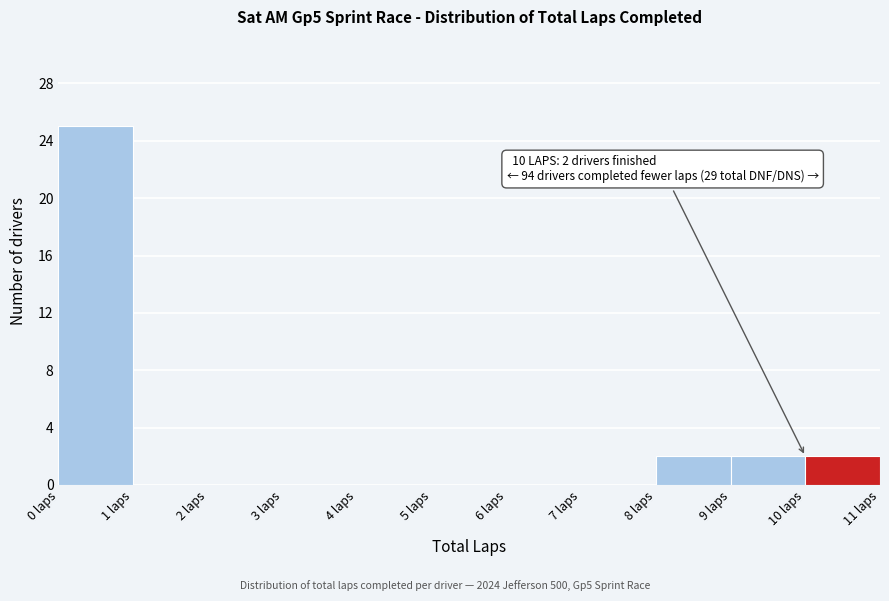

Which range on the x-axis has the tallest bar?

0 to 1